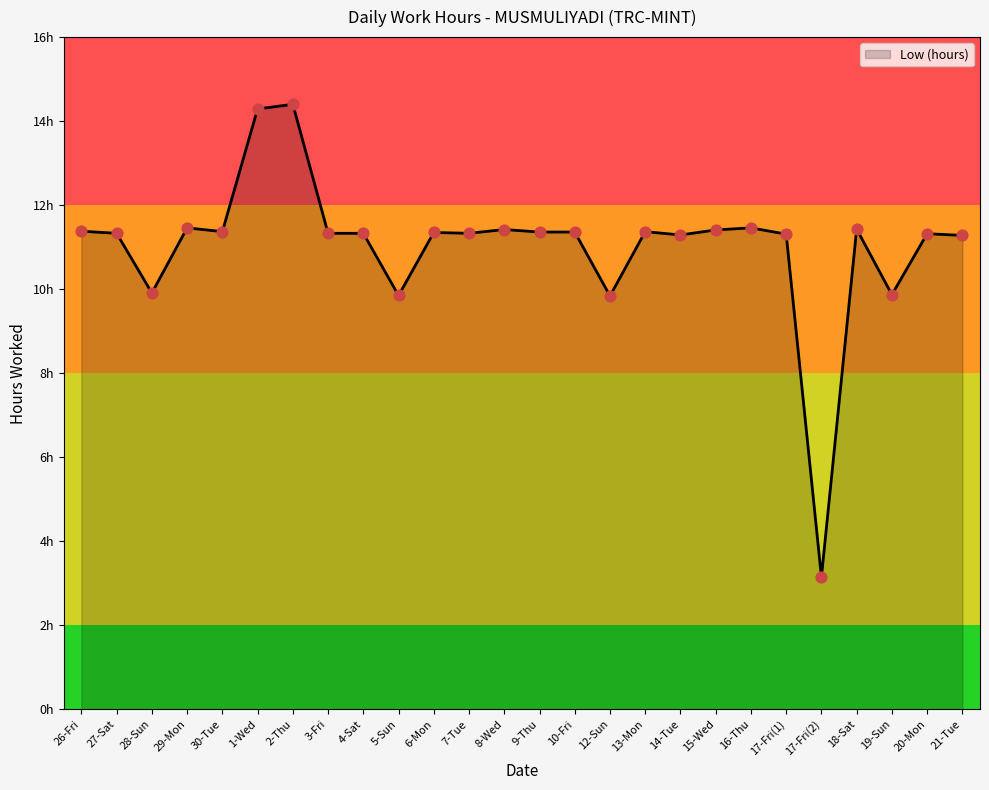

Which has a higher value, 14-Tue or 8-Wed?

8-Wed